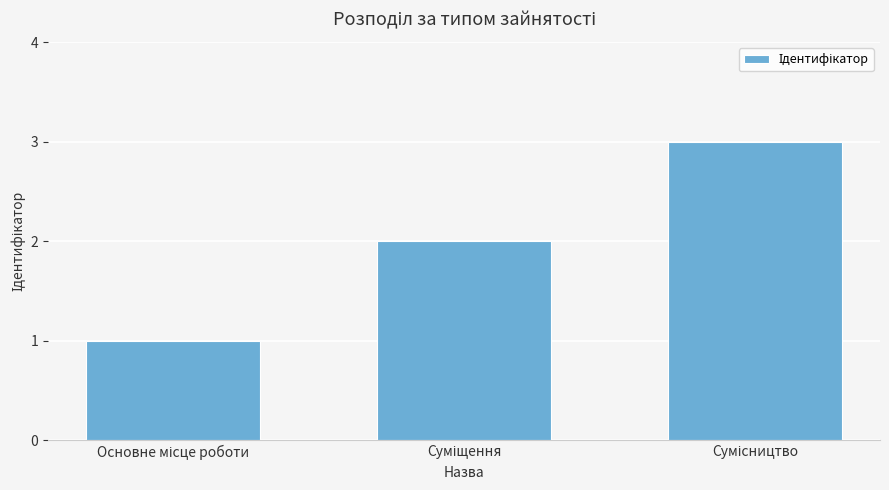

What is the greatest value displayed?

3